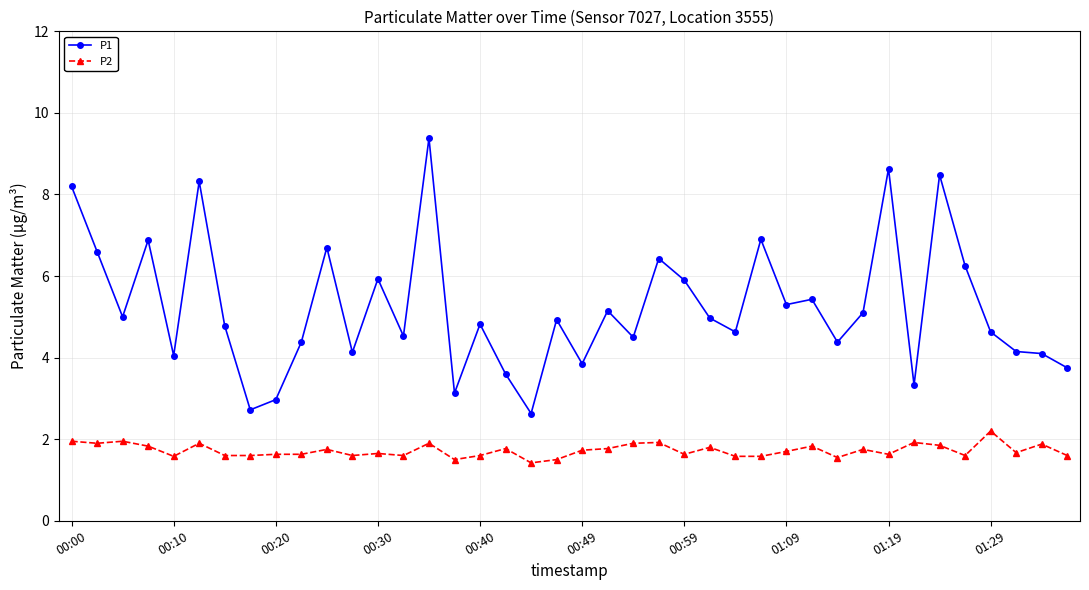

What is the difference between the second highest and minimum values in the P1 series?

6.0